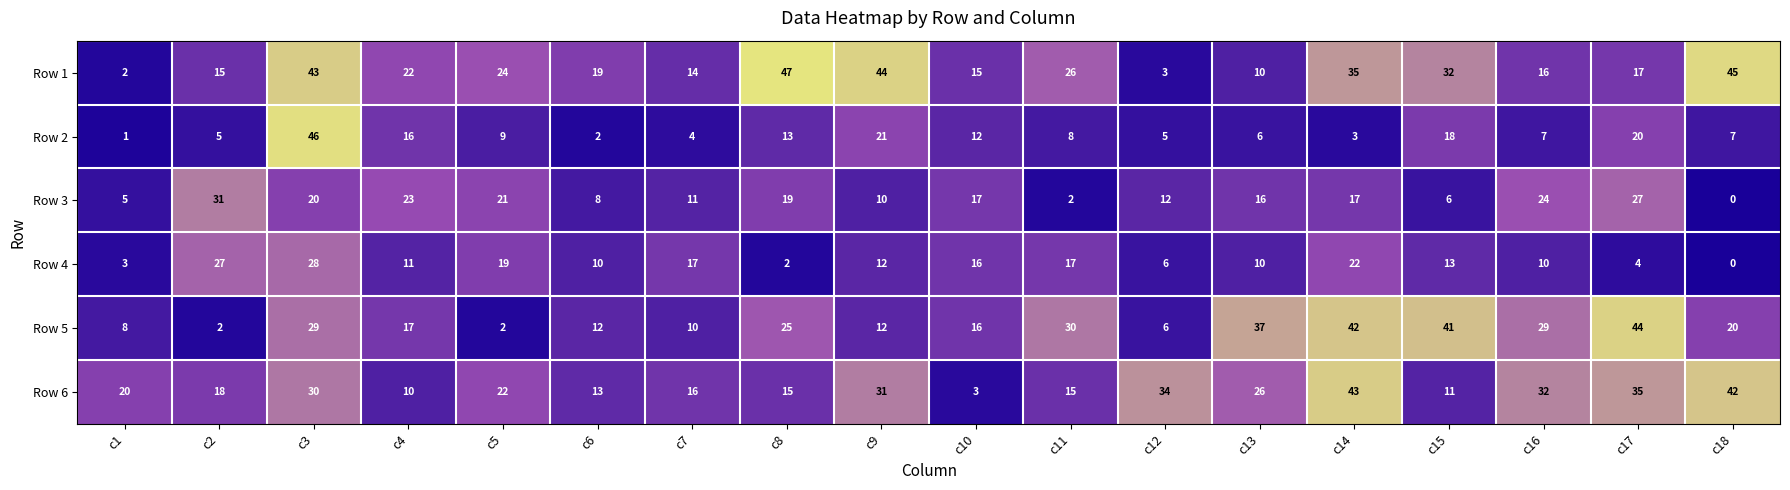

What is the difference between the second highest and minimum values in the Row 1 series?

43